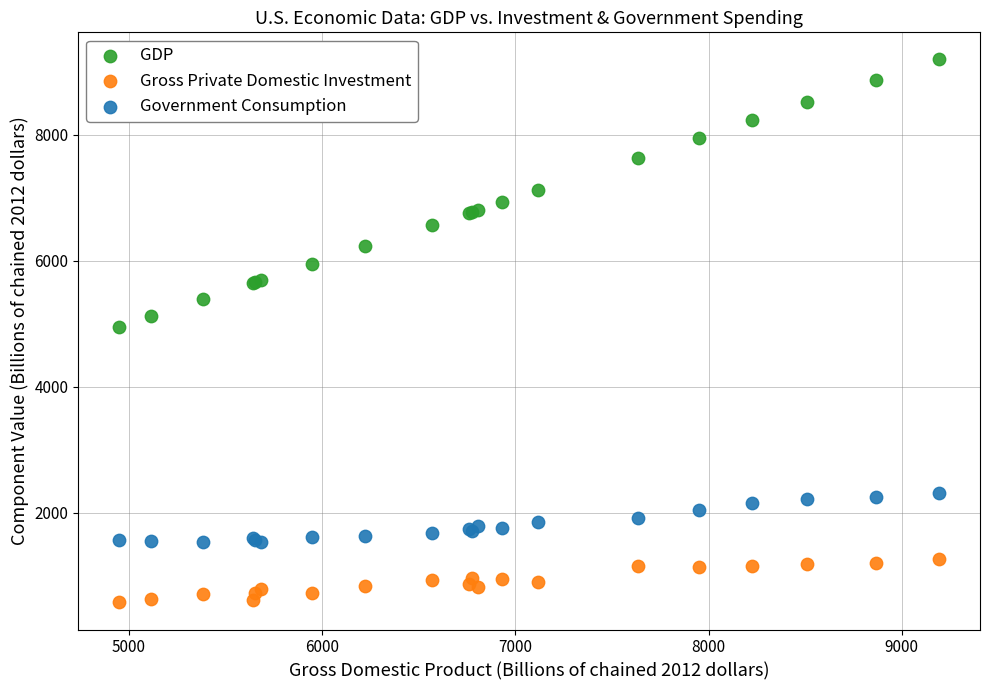

Which series reaches the maximum Y coordinate?

GDP